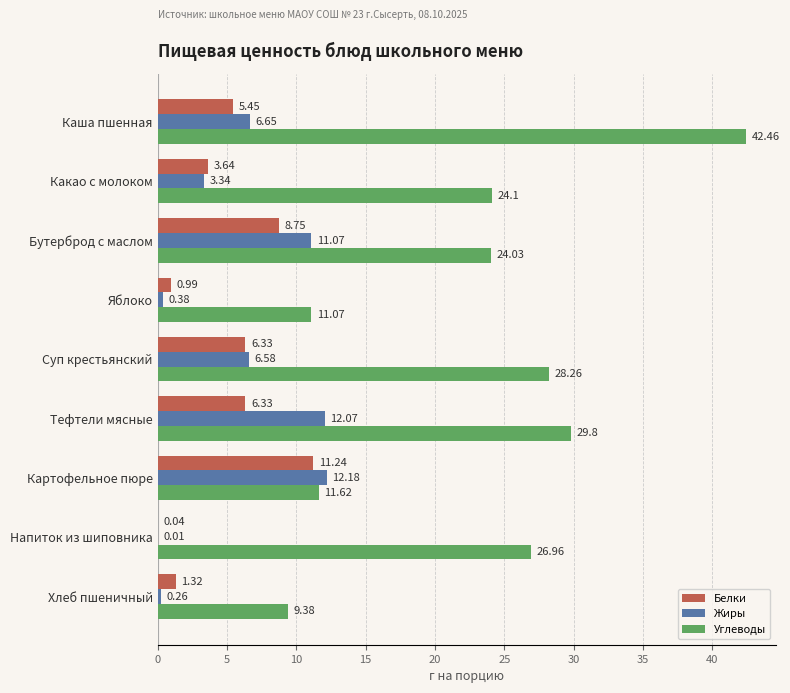

At which category is the sum across all series the highest?

Каша пшенная